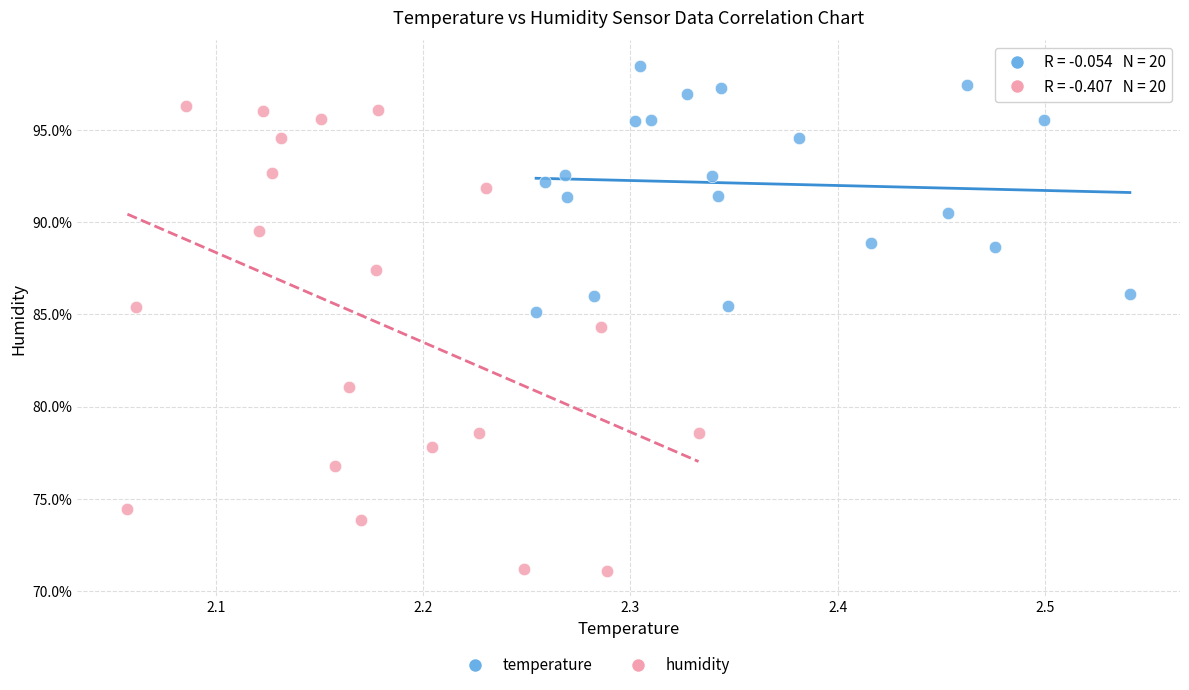

Which series reaches the maximum Y coordinate?

temperature